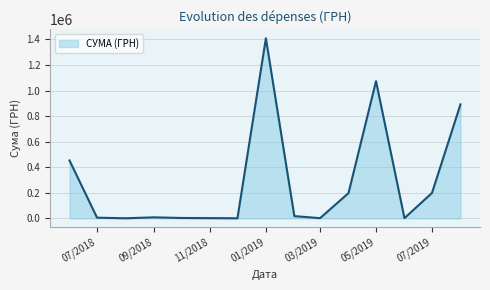

What is the difference between the maximum and second lowest values?

1408505.8